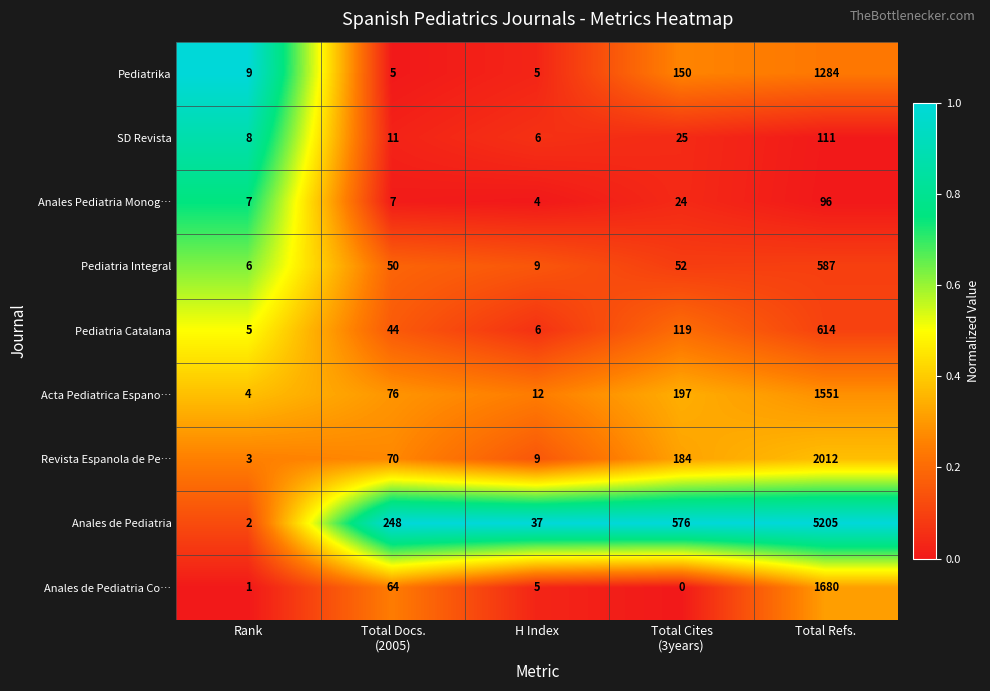

The value of Anales Pediatria Monog… at Rank is 7. True or false?

True